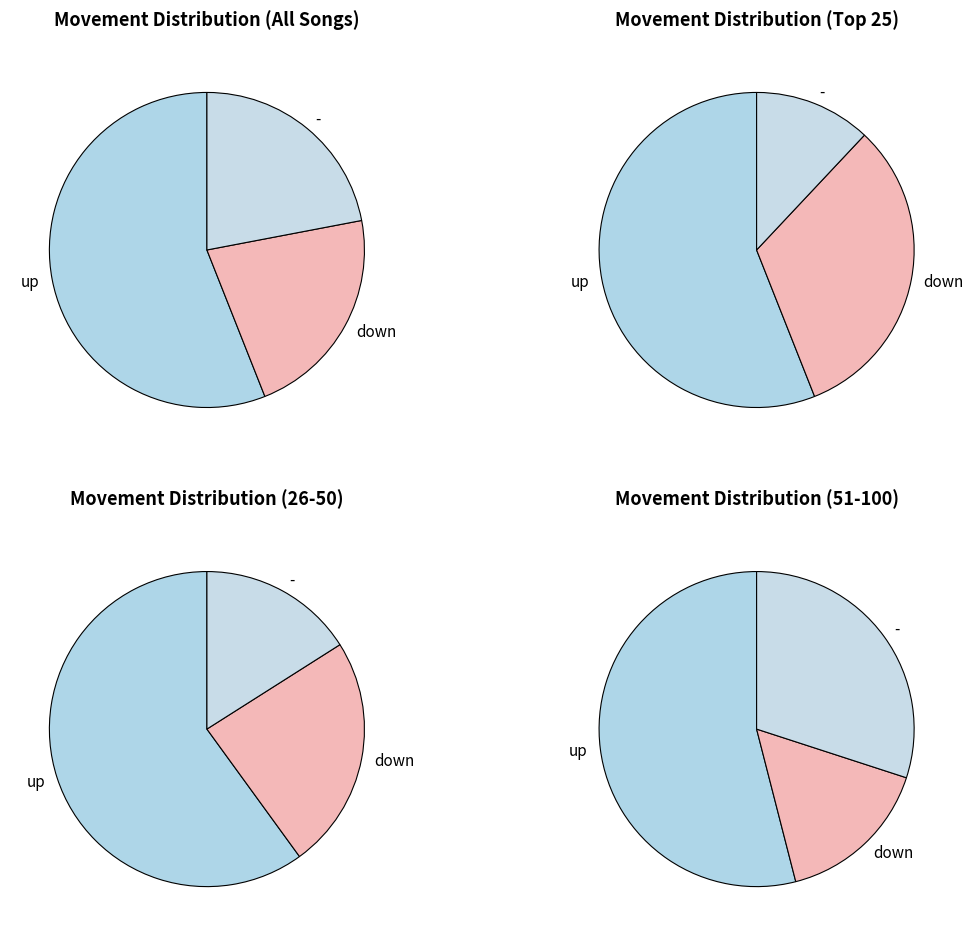

Which slice is the largest?

up